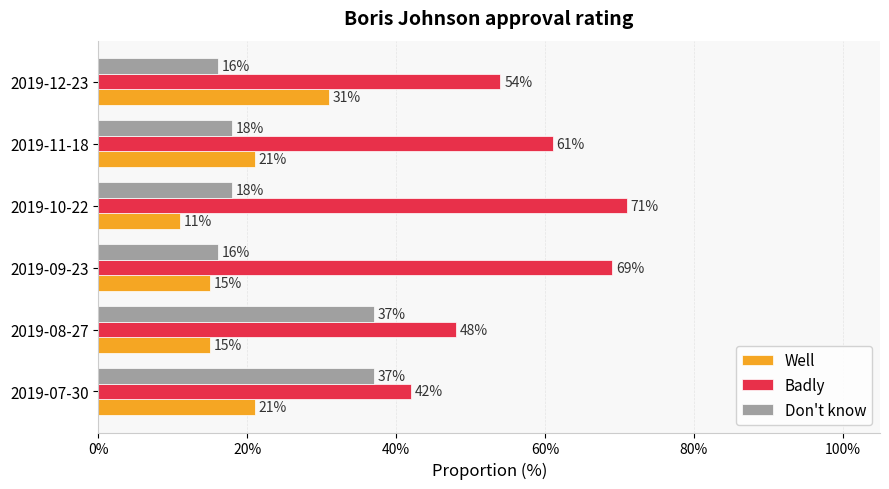

Which series has the largest total across all categories?

Badly